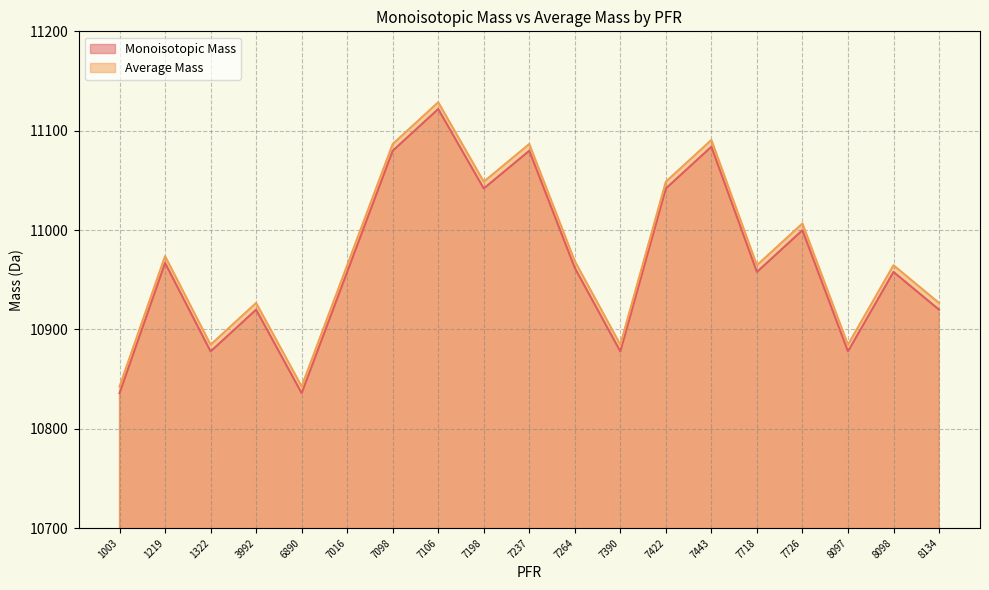

Is it true that Average Mass equals 3867.3 at 7390?

False